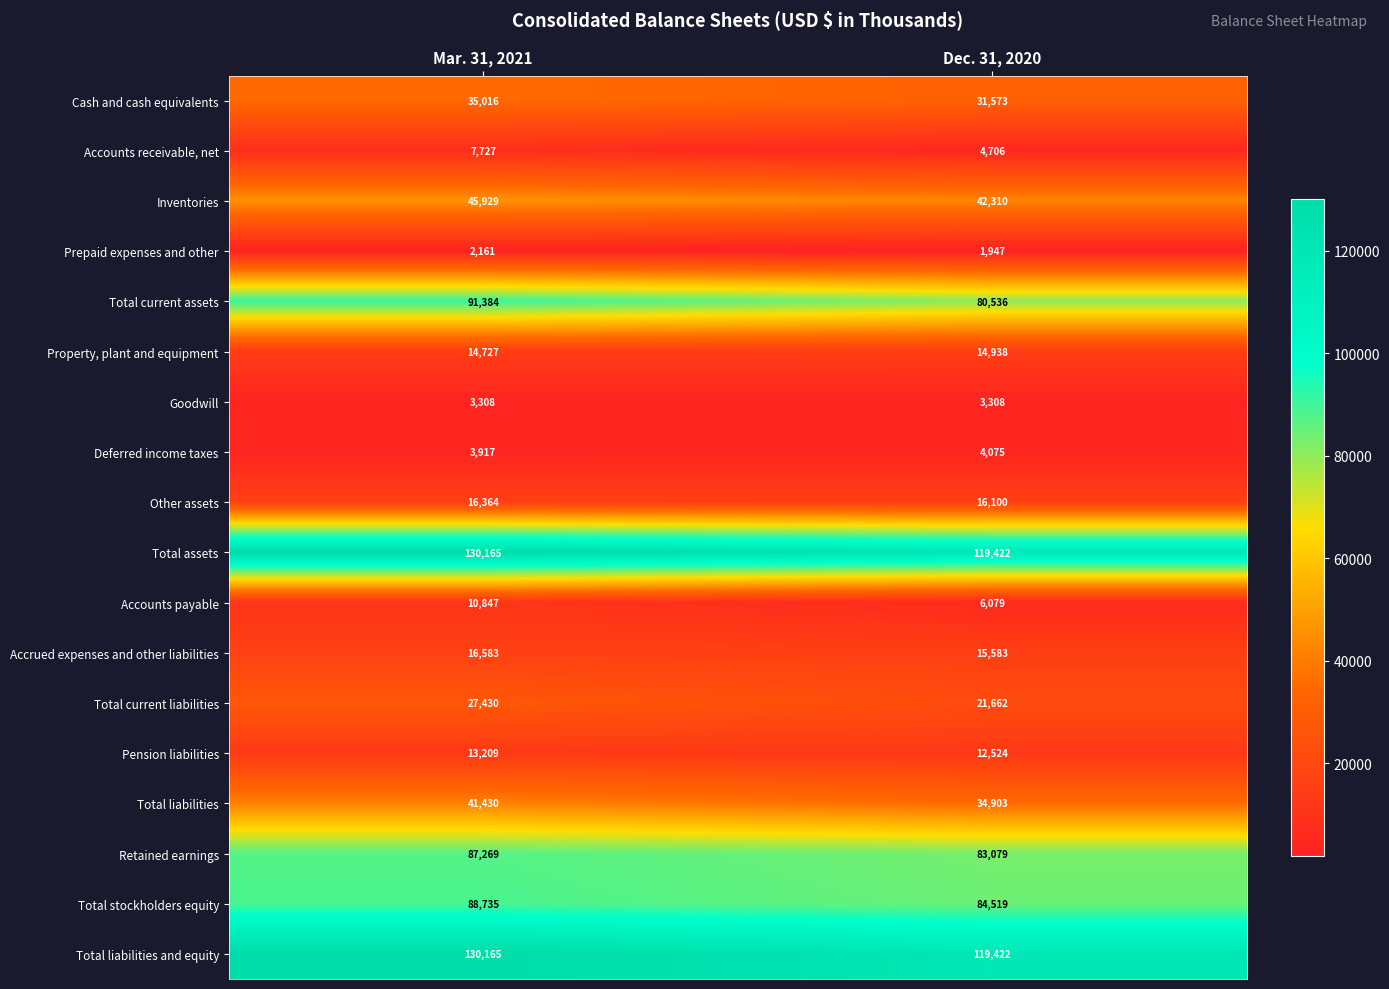

What is the sum of all Other assets values?

32464